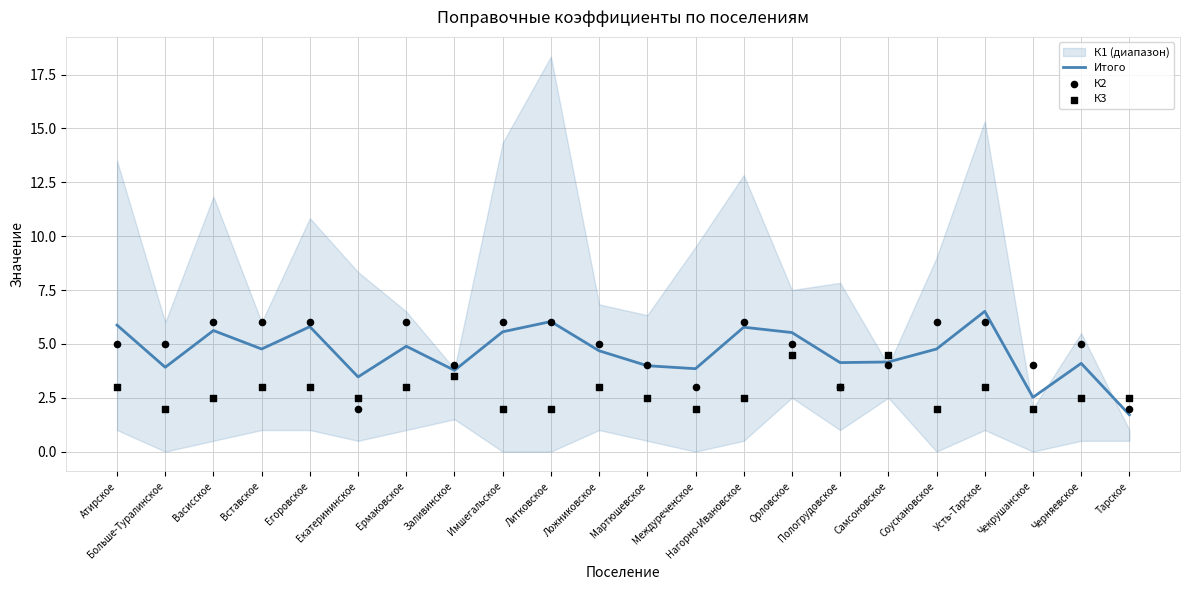

Is it true that Итого equals 4.9 at Ермаковское?

True